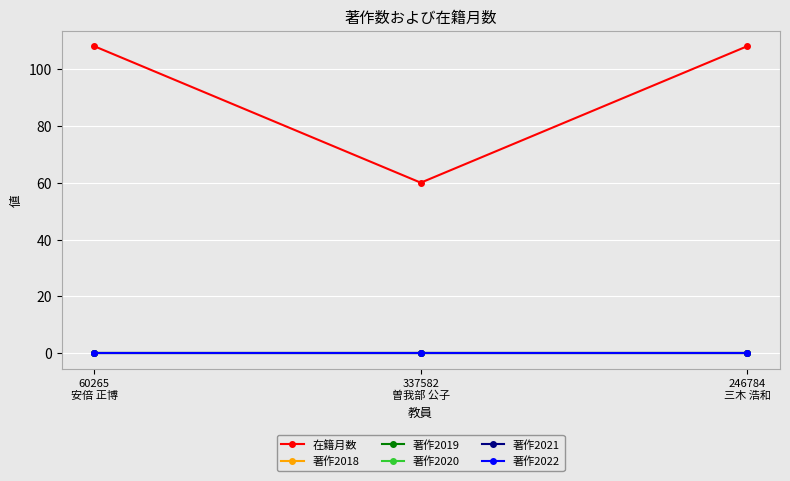

Which series has the largest total across all categories?

在籍月数